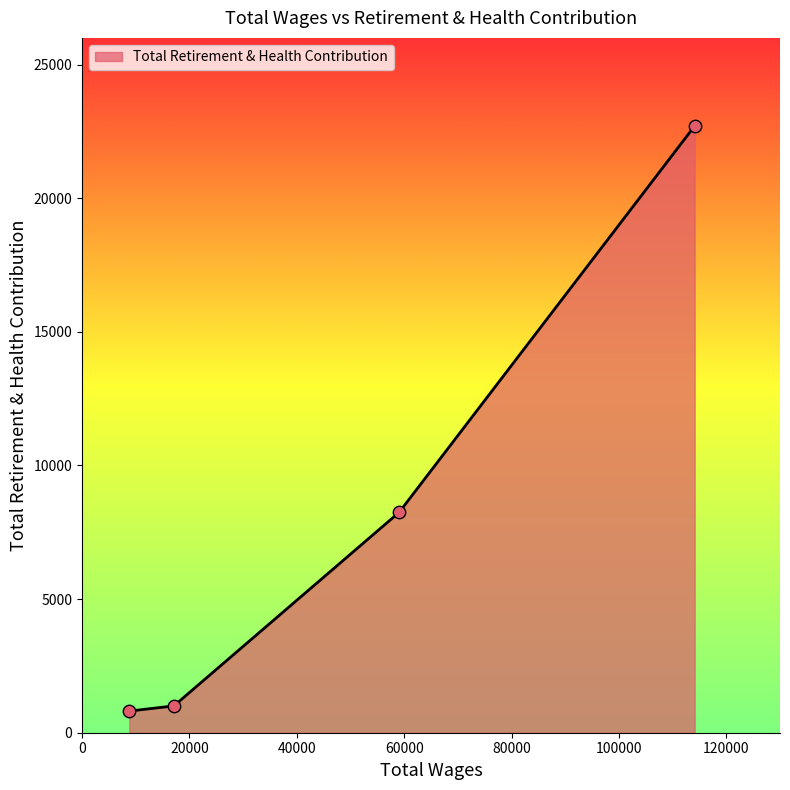

True or false: there are more than 2 points higher than both neighbors.

False